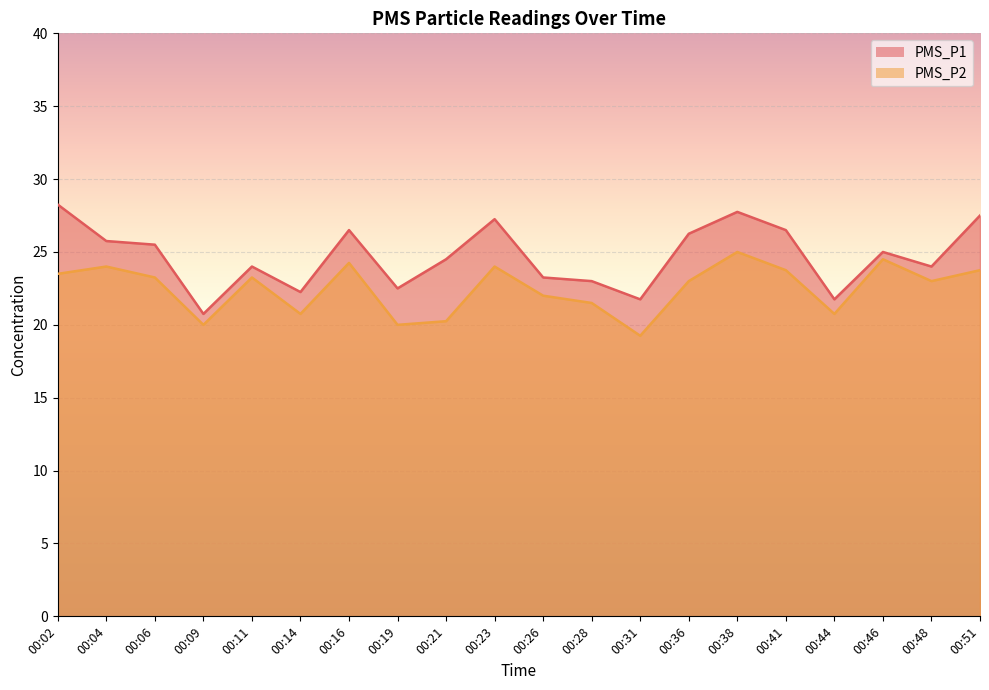

What is the sum of all PMS_P1 values?

494.0